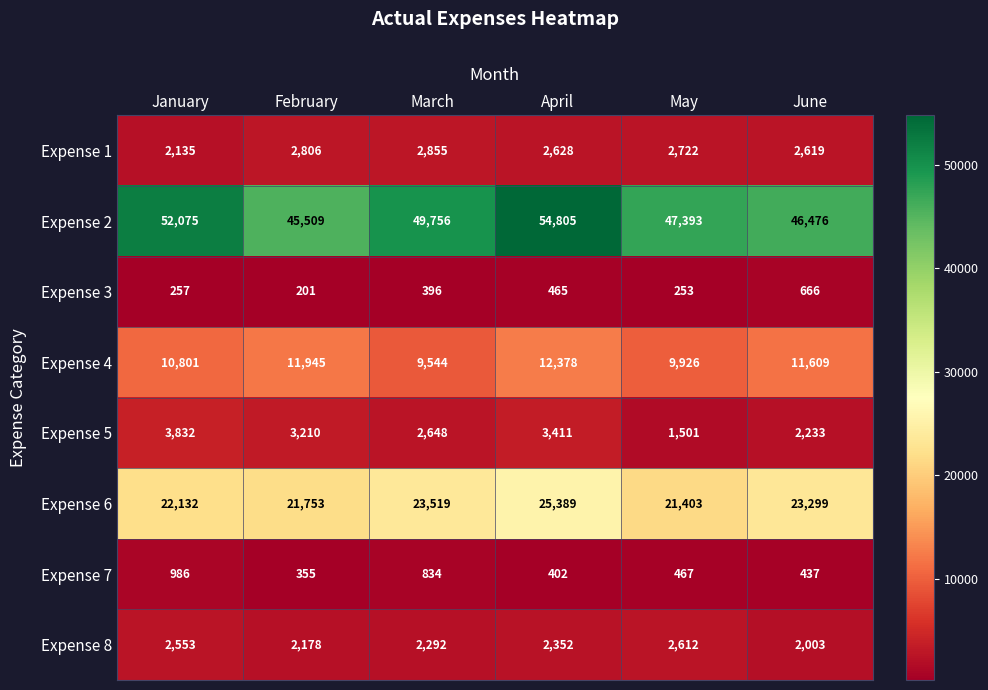

At which label is Expense 4 closest to 10961?

January